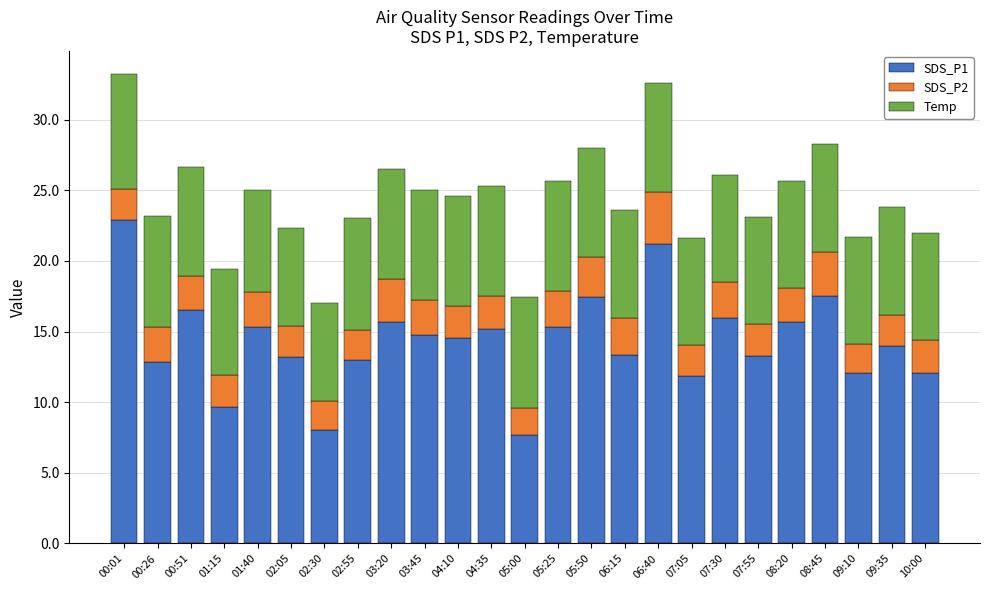

The value of SDS_P1 at 03:20 is 15.7. True or false?

True